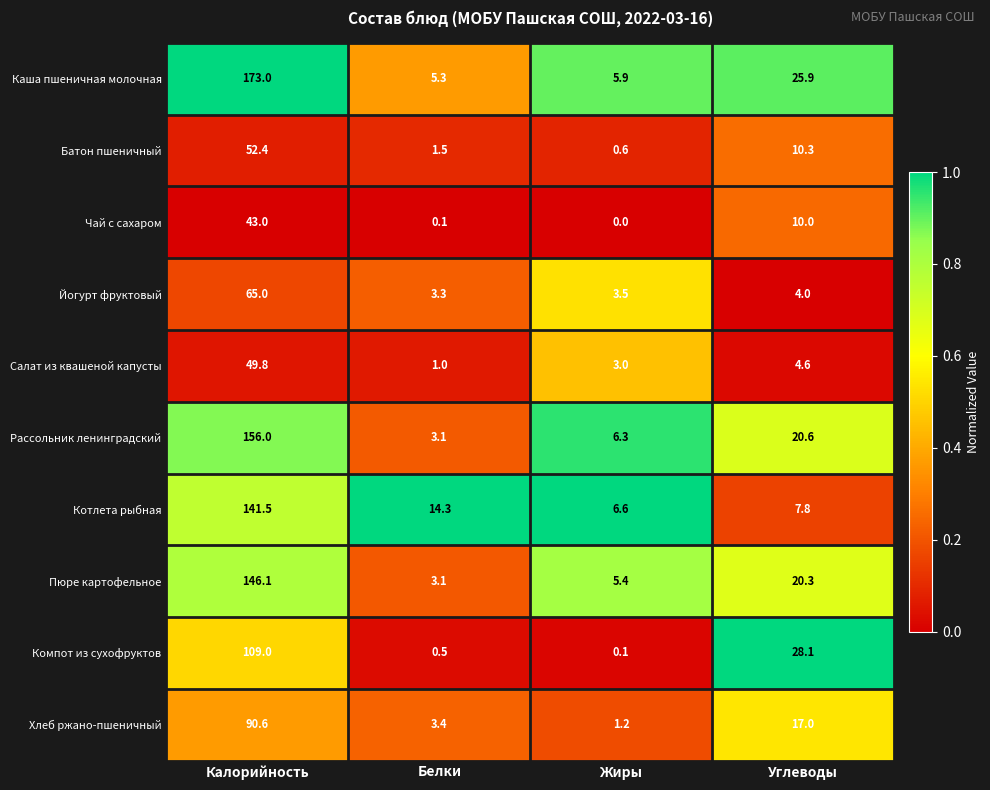

At which label does Салат из квашеной капусты first exceed 4?

Калорийность